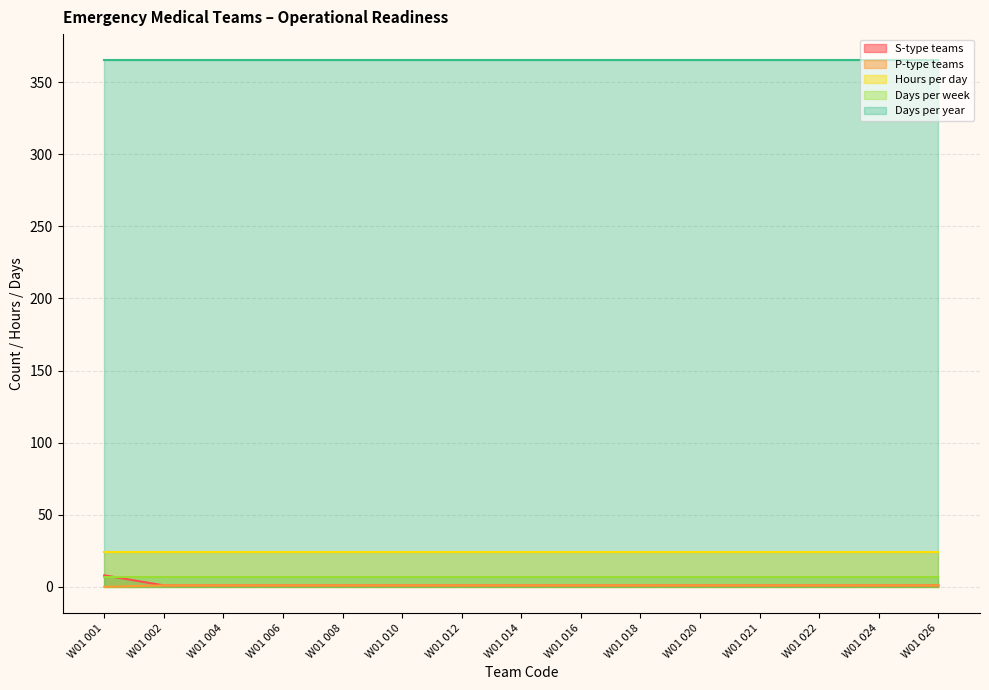

Does the chart have visible grid lines?

Yes